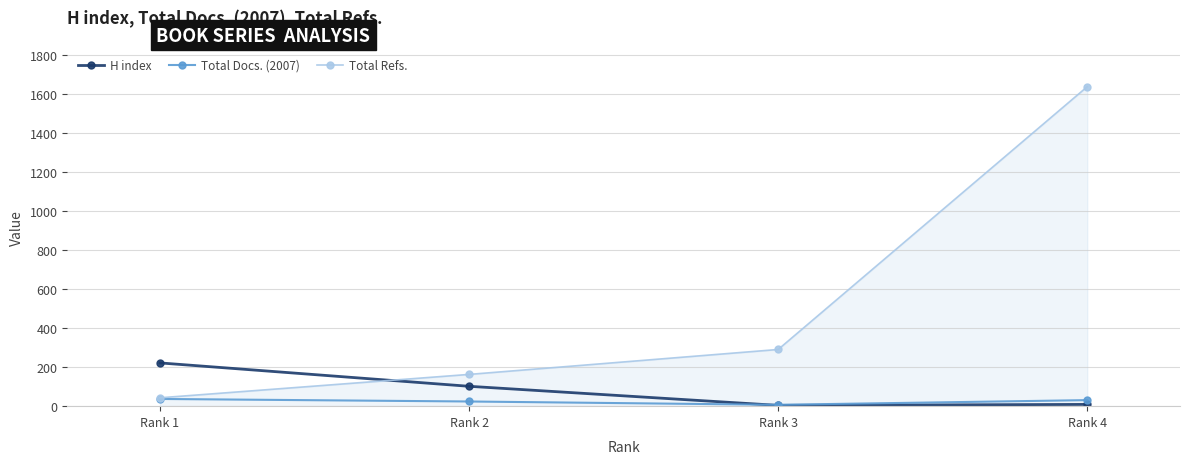

Which series has the largest range (max minus min)?

Total Refs.